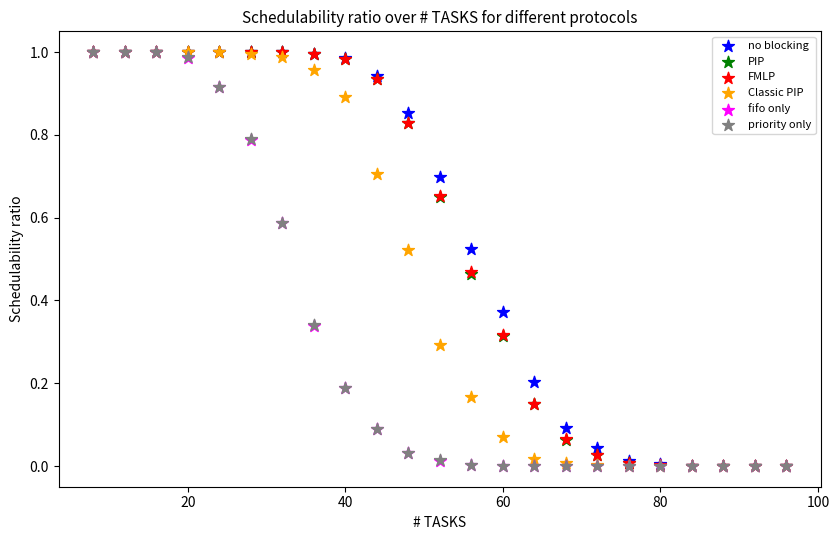

What are all the series names shown in the legend?

no blocking, PIP, FMLP, Classic PIP, fifo only, priority only